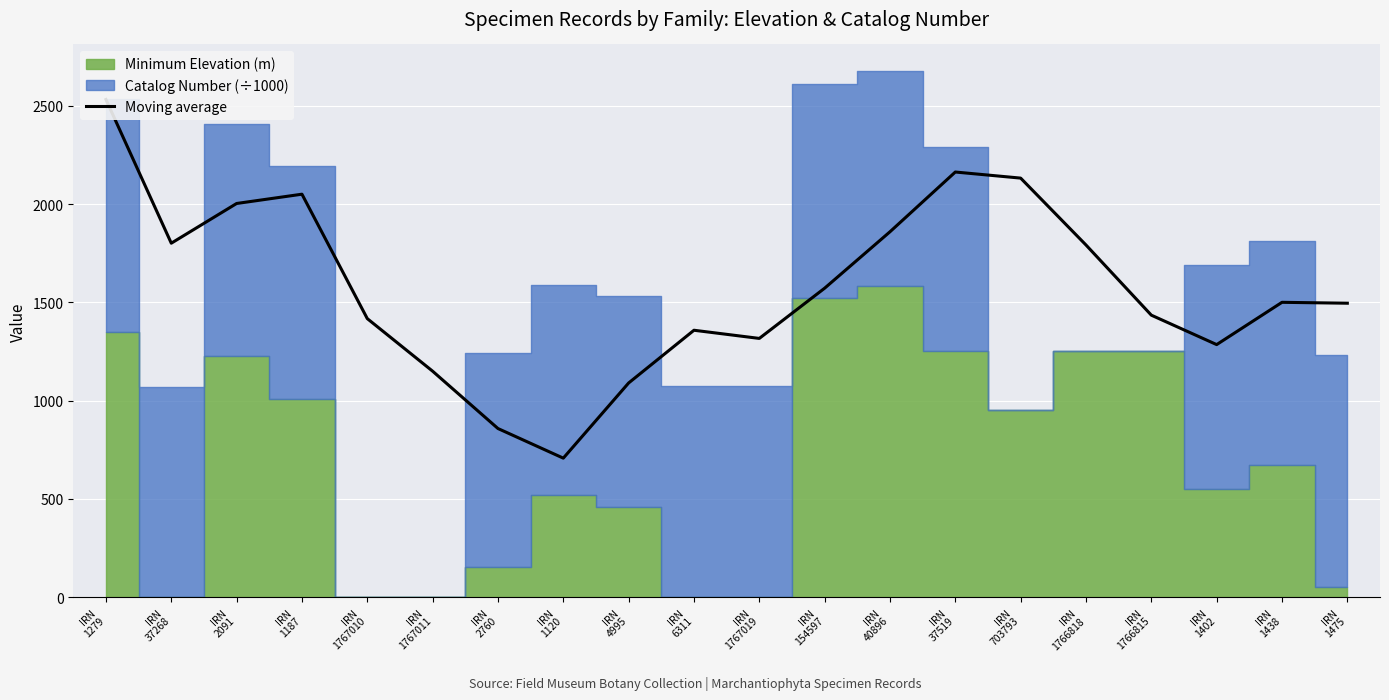

Reading right to left, what are all the values shown in this chart?

1495.4	1500.0	1284.9	1434.6	1791.5	2131.7	2162.7	1858.8	1571.8	1316.3	1357.9	1089.7	707.3	857.9	1149.6	1417.0	2049.9	2002.7	1800.7	2531.7